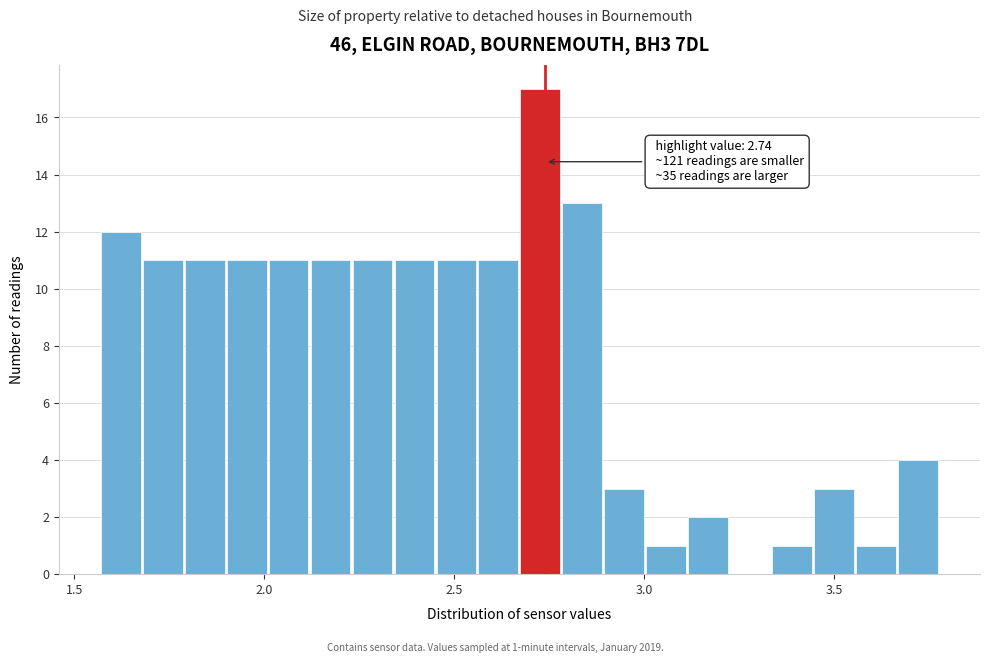

Read against the x-axis, roughly where is the centre of the tallest bar?

2.75